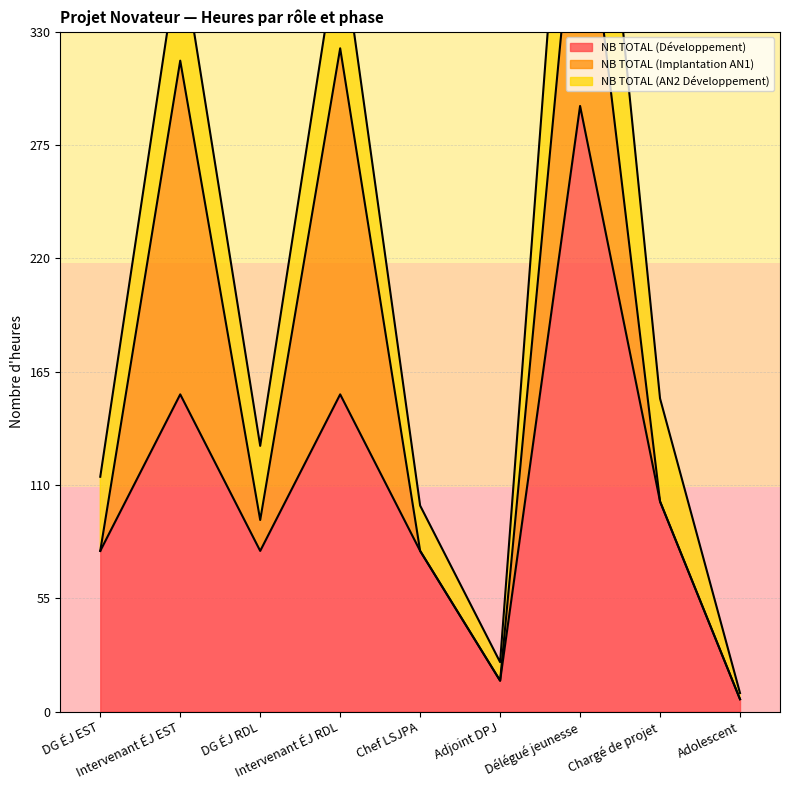

At which category is the sum across all series the highest?

Délégué jeunesse